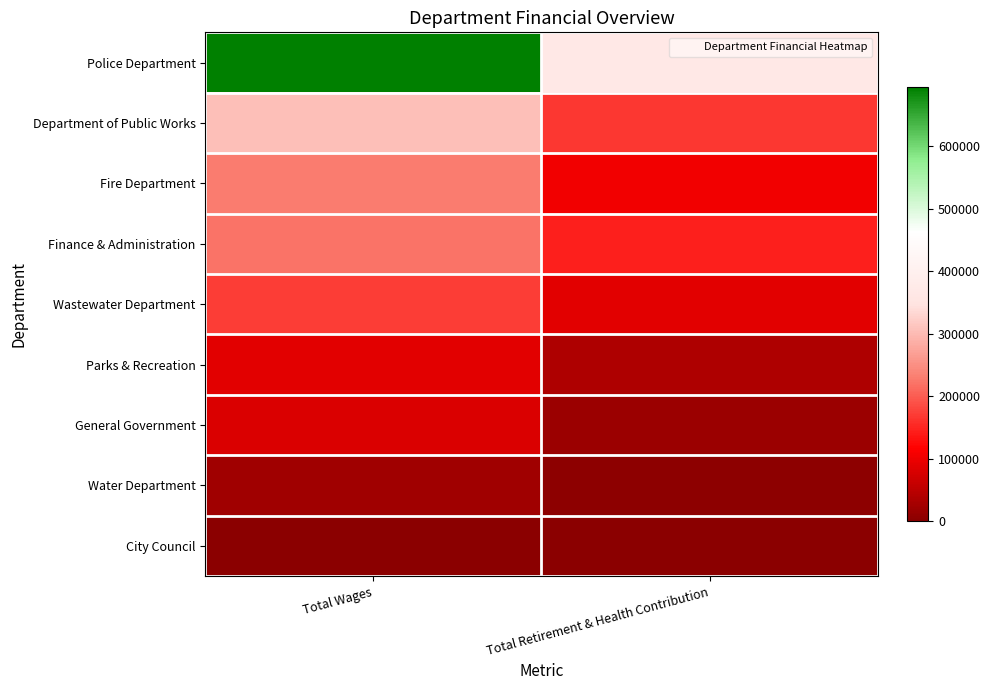

Reading left to right, extract all data points from this chart.

Police Department: Total Wages=694023	Total Retirement & Health Contribution=367178
Department of Public Works: Total Wages=304124	Total Retirement & Health Contribution=165431
Fire Department: Total Wages=228822	Total Retirement & Health Contribution=103102
Finance & Administration: Total Wages=221852	Total Retirement & Health Contribution=145234
Wastewater Department: Total Wages=173382	Total Retirement & Health Contribution=87552
Parks & Recreation: Total Wages=88720	Total Retirement & Health Contribution=36884
General Government: Total Wages=81256	Total Retirement & Health Contribution=17233
Water Department: Total Wages=24089	Total Retirement & Health Contribution=4741
City Council: Total Wages=0	Total Retirement & Health Contribution=0